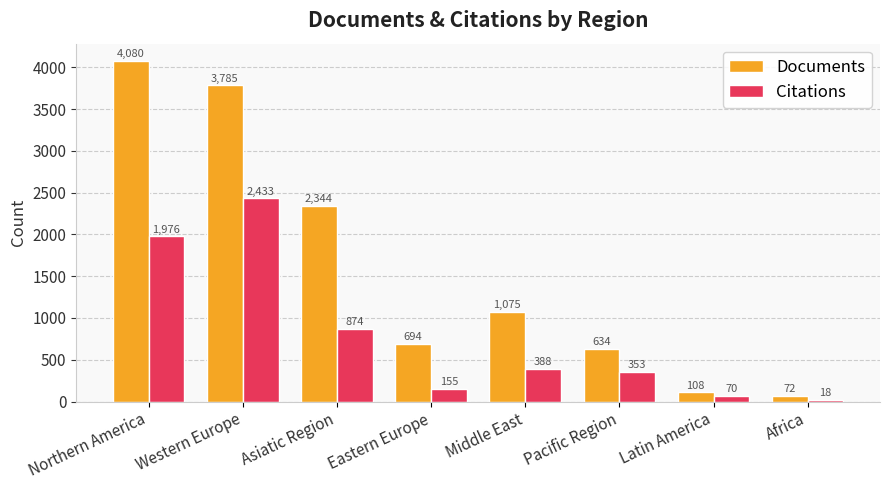

Is the value of Citations at Latin America greater than the value of Documents at Latin America?

No